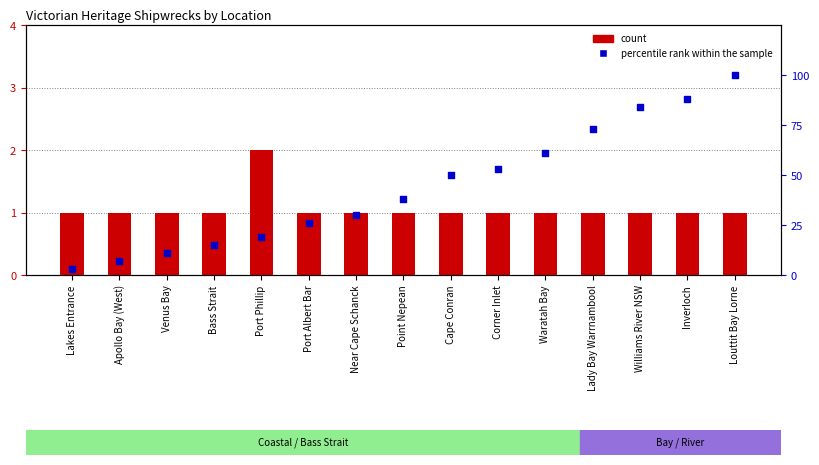

At which category is the sum across all series the highest?

Louttit Bay Lorne